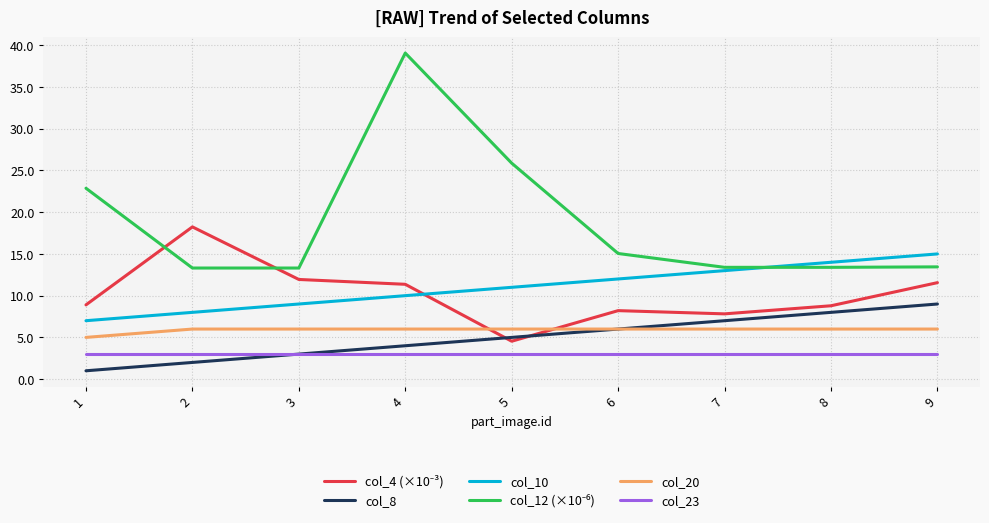

True or false: col_23 and col_20 cross at least once.

False